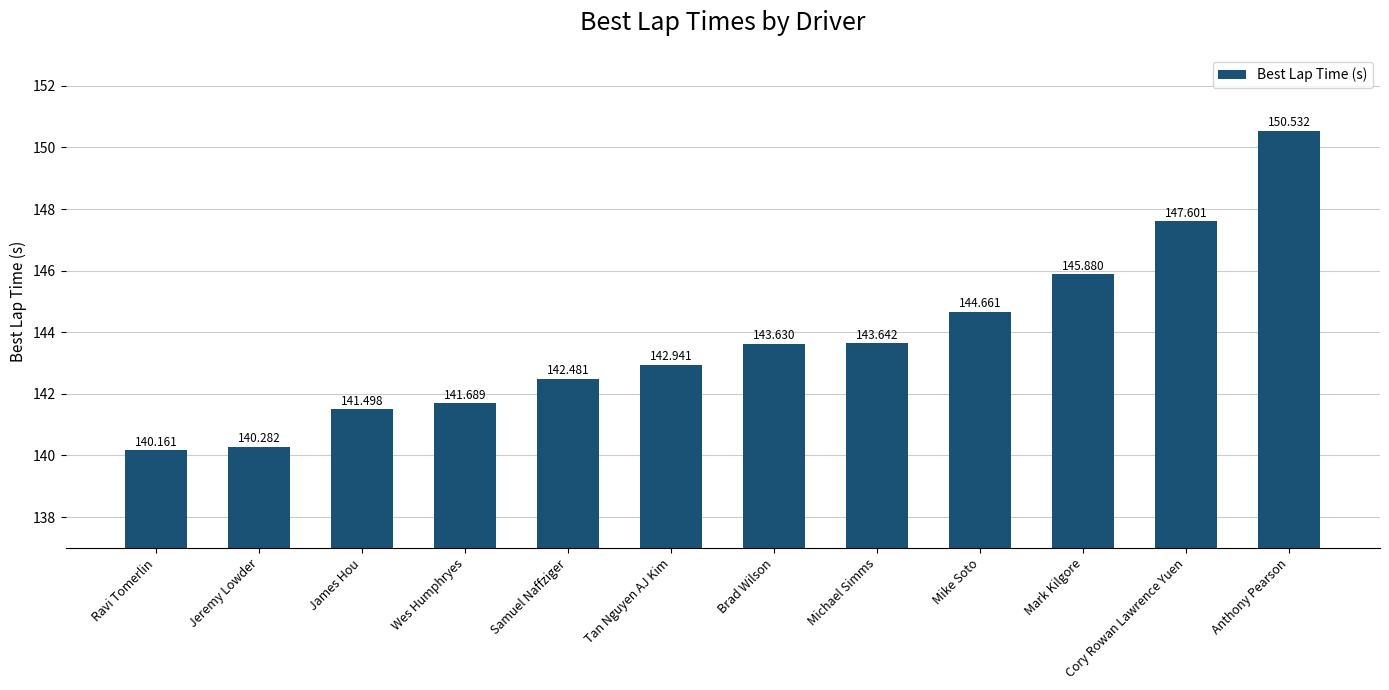

How many bars are there in total?

12